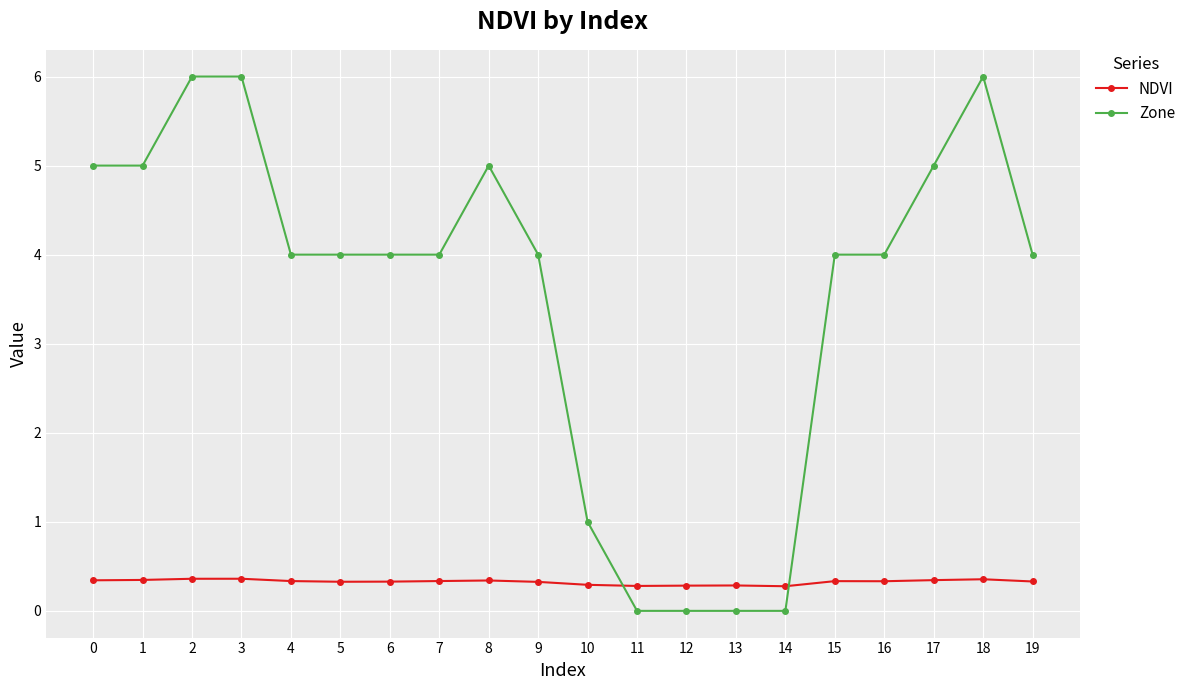

How many times do Zone and NDVI cross each other?

2